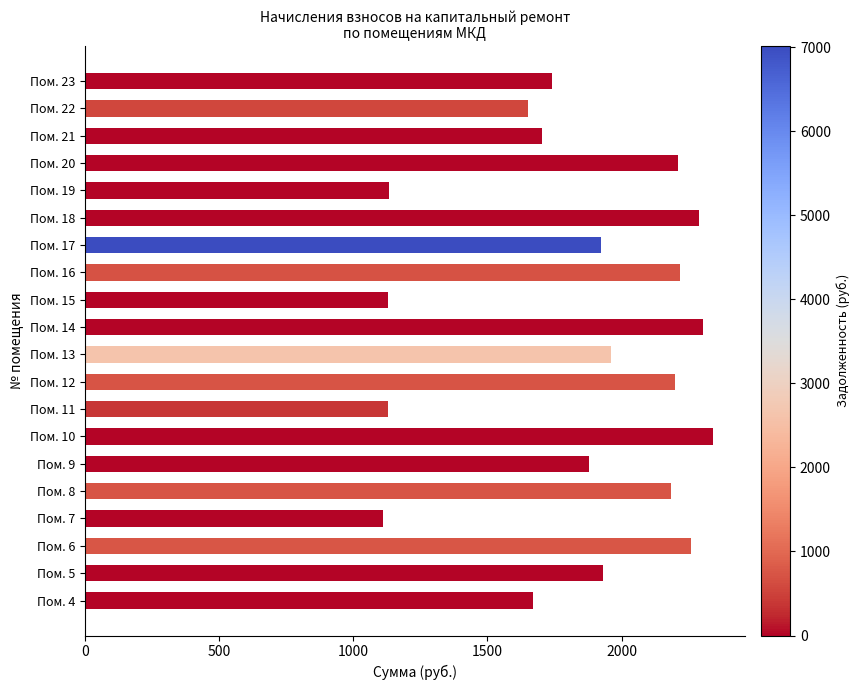

How many data points are less than 1932?

10